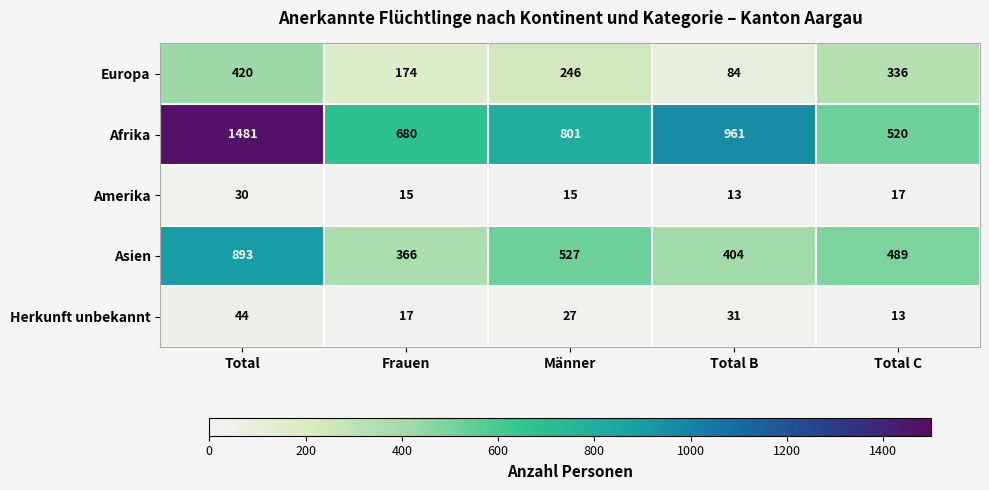

At which category does the chart reach its peak across all series?

Total